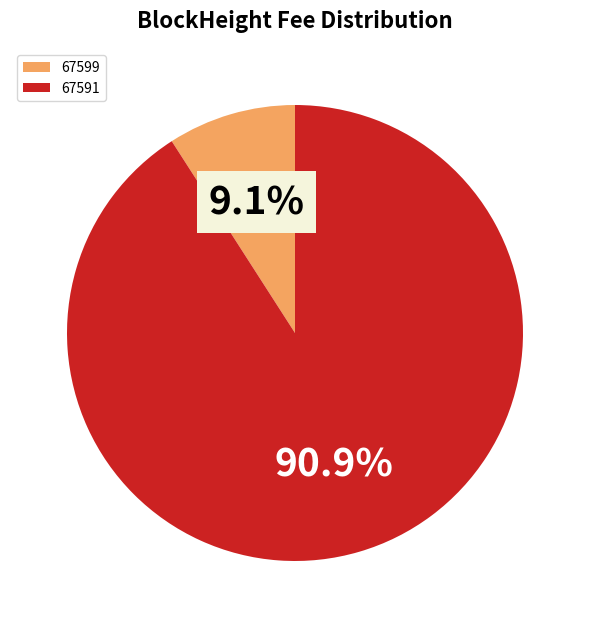

Between 67599 and 67591, which is larger?

67591